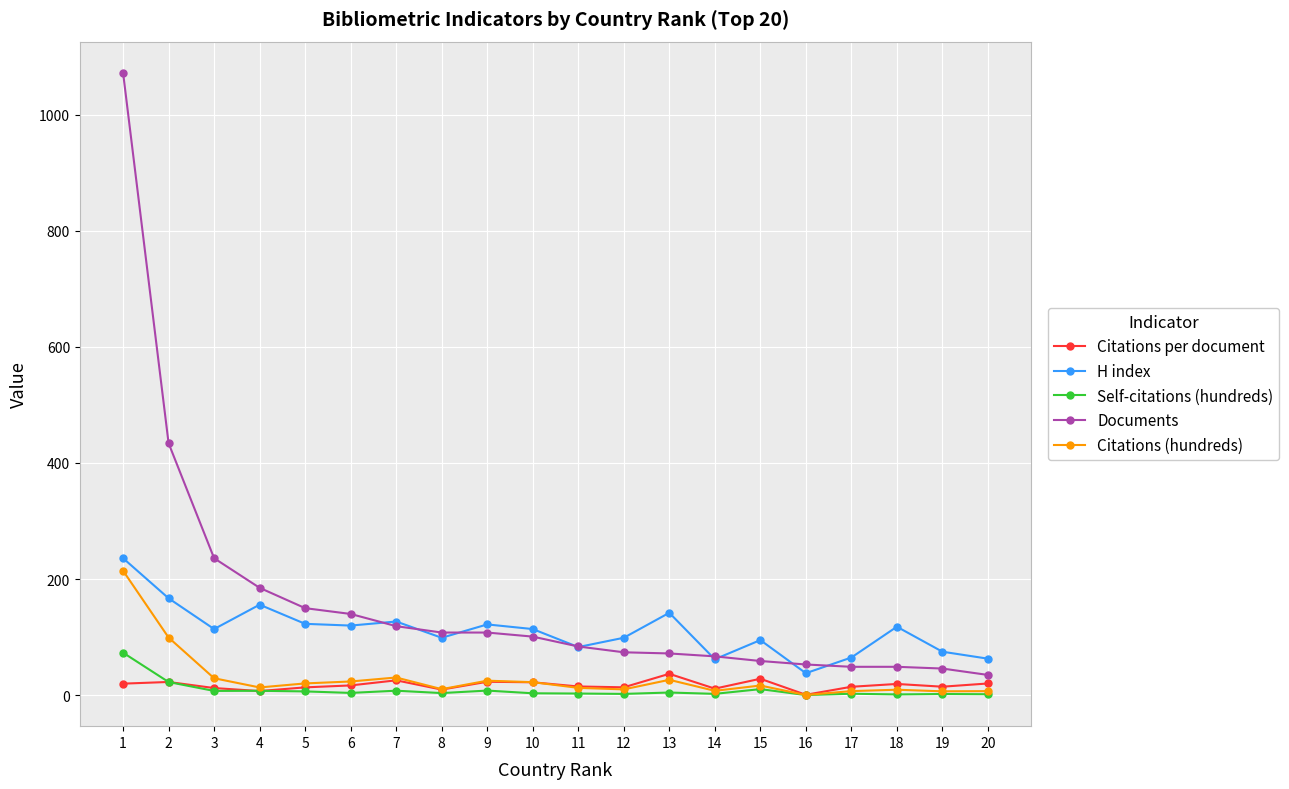

Which series changed the most between 8 and 16?

H index